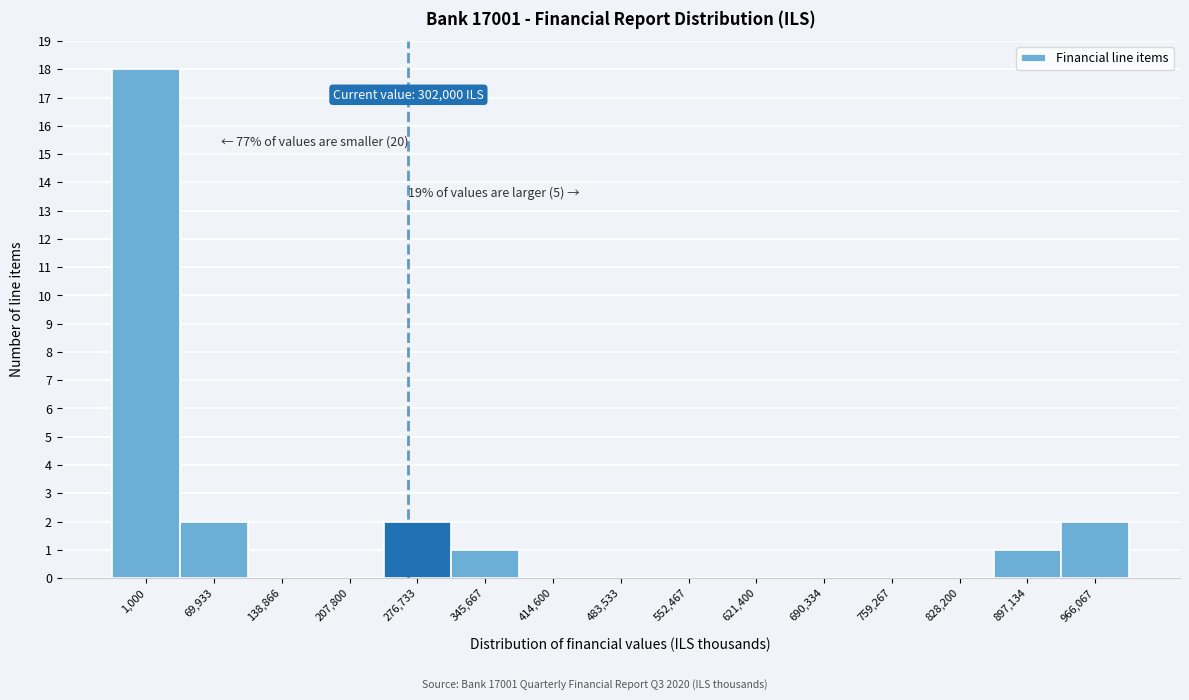

Reading left to right, what are all the values shown in this chart?

1,000=18	69,933=2	138,866=0	207,800=0	276,733=2	345,667=1	414,600=0	483,533=0	552,467=0	621,400=0	690,334=0	759,267=0	828,200=0	897,134=1	966,067=2